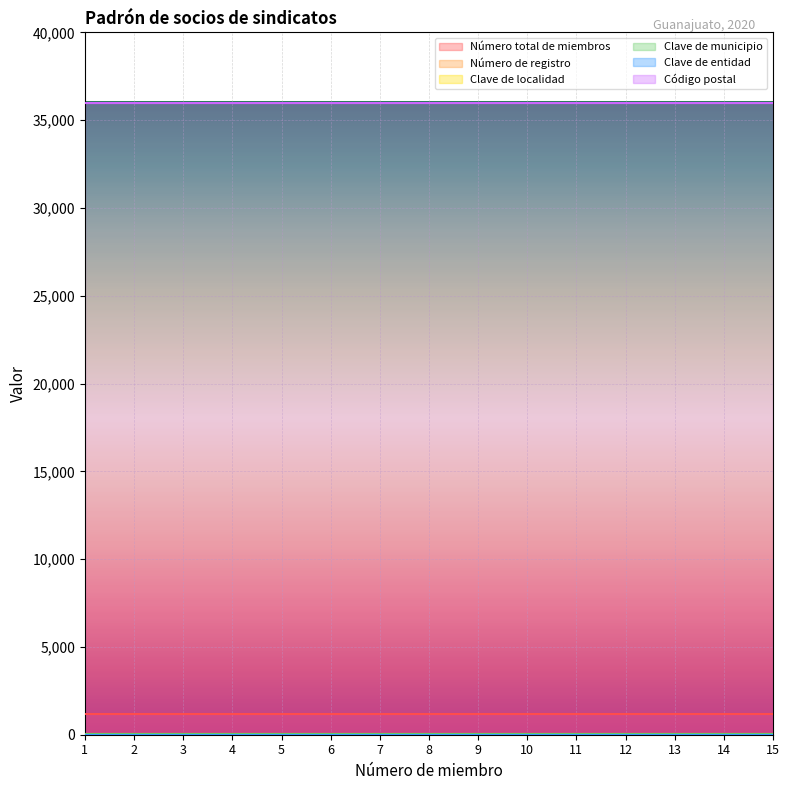

Which has a higher value, 15 or 12?

15